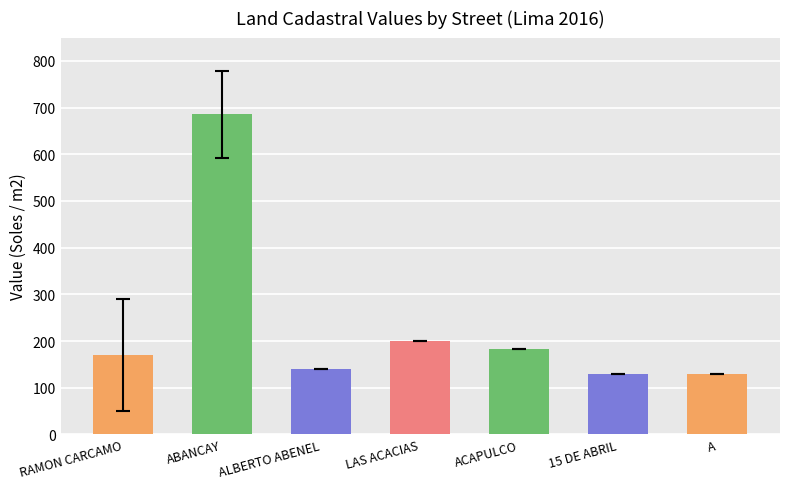

Which has a higher value, 15 DE ABRIL or ACAPULCO?

ACAPULCO